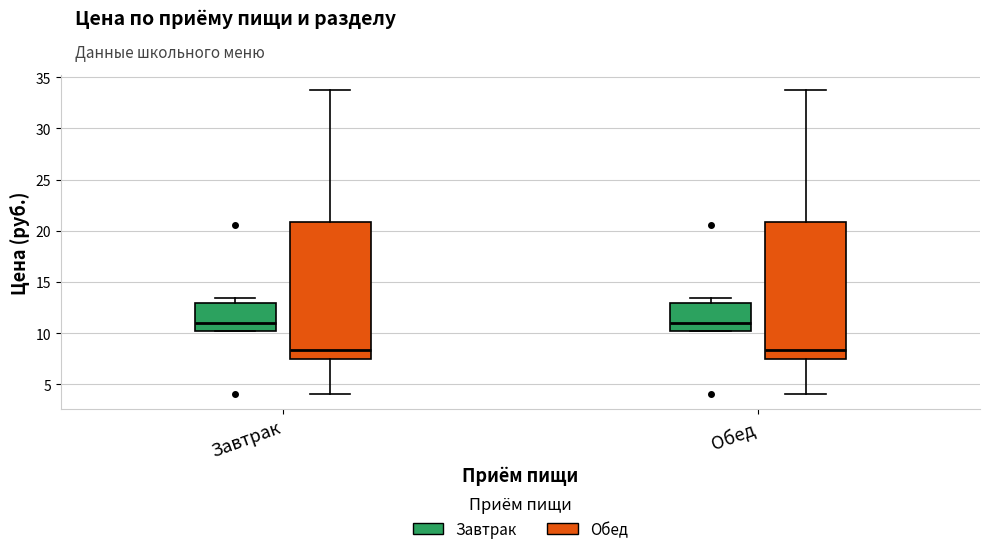

Where is the lower edge of the box for Завтрак (Обед) on the y-axis? The values are not printed on the chart, so give them approximately, as read against the axis.

7.5